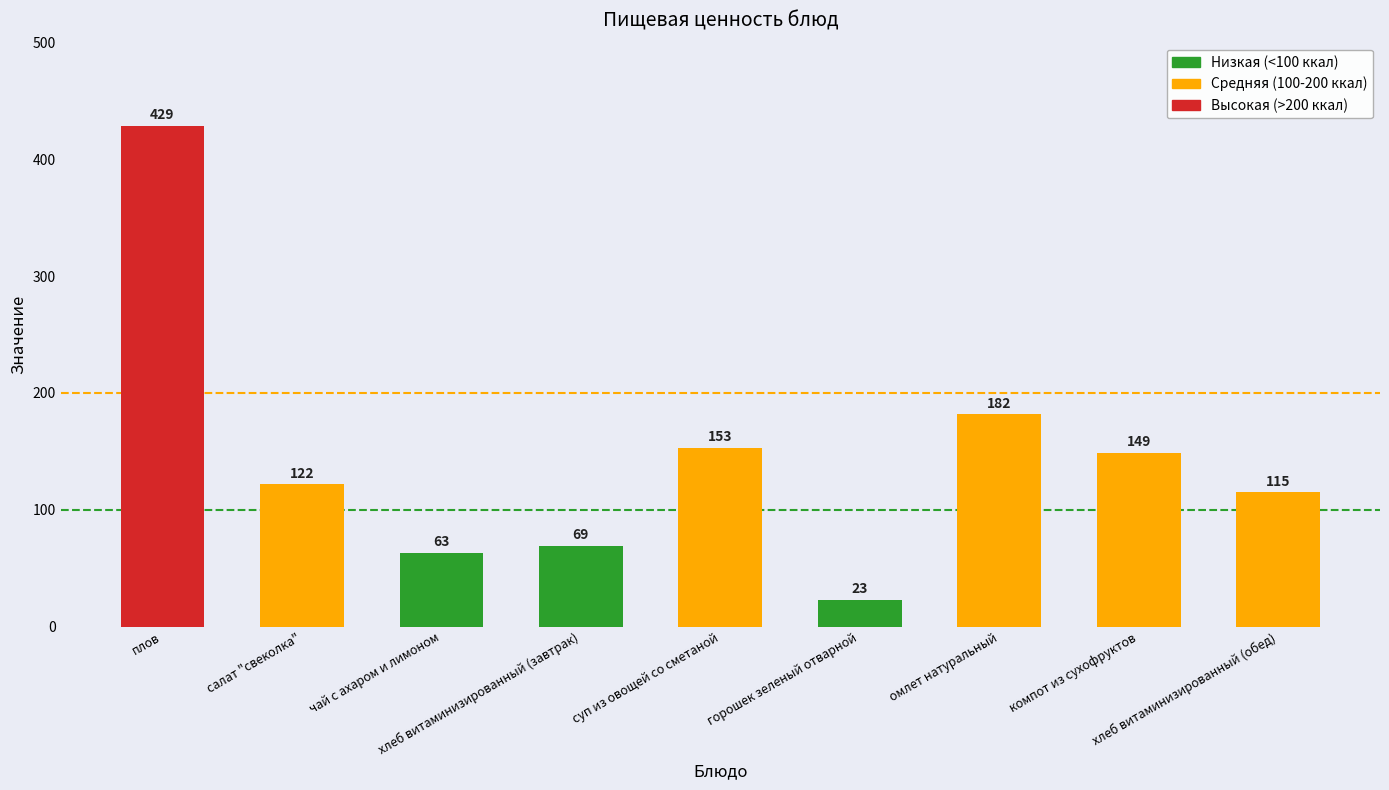

What is the smallest value displayed?

23